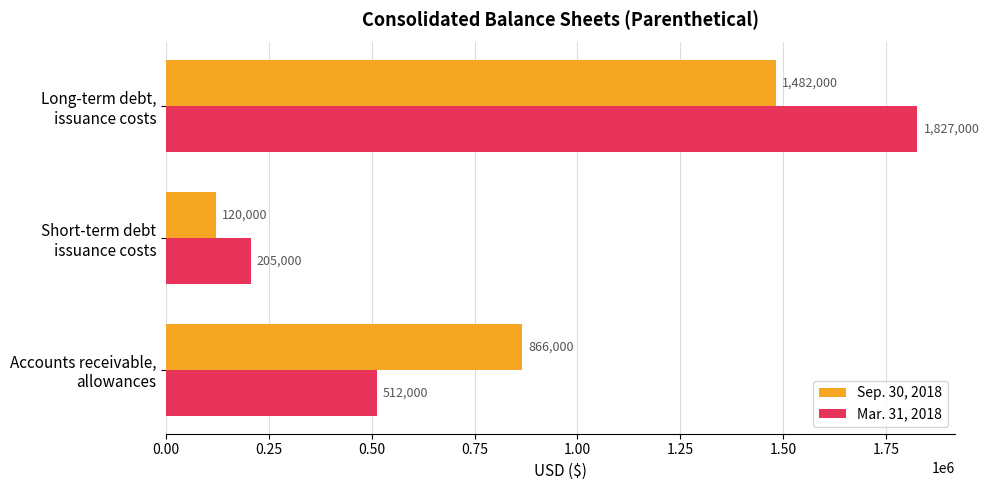

How many Mar. 31, 2018 values are between 205000 and 1827000?

3